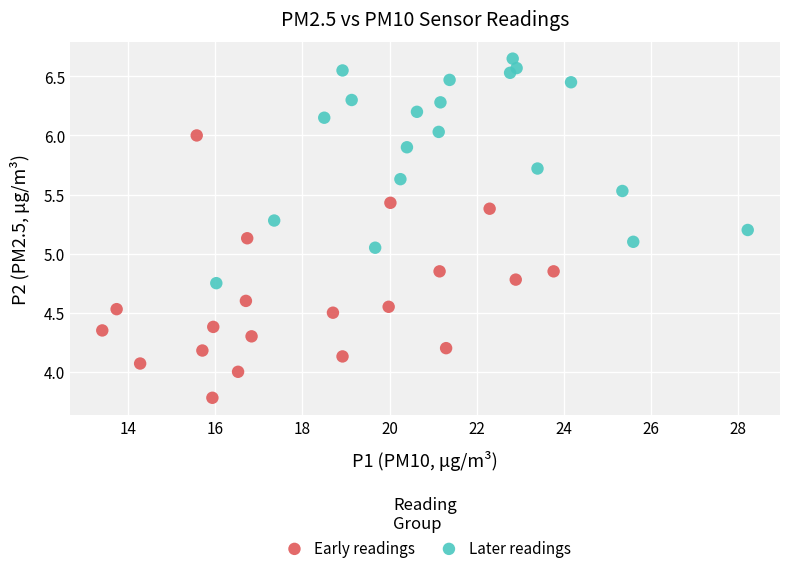

Which series reaches the minimum Y coordinate?

Early readings